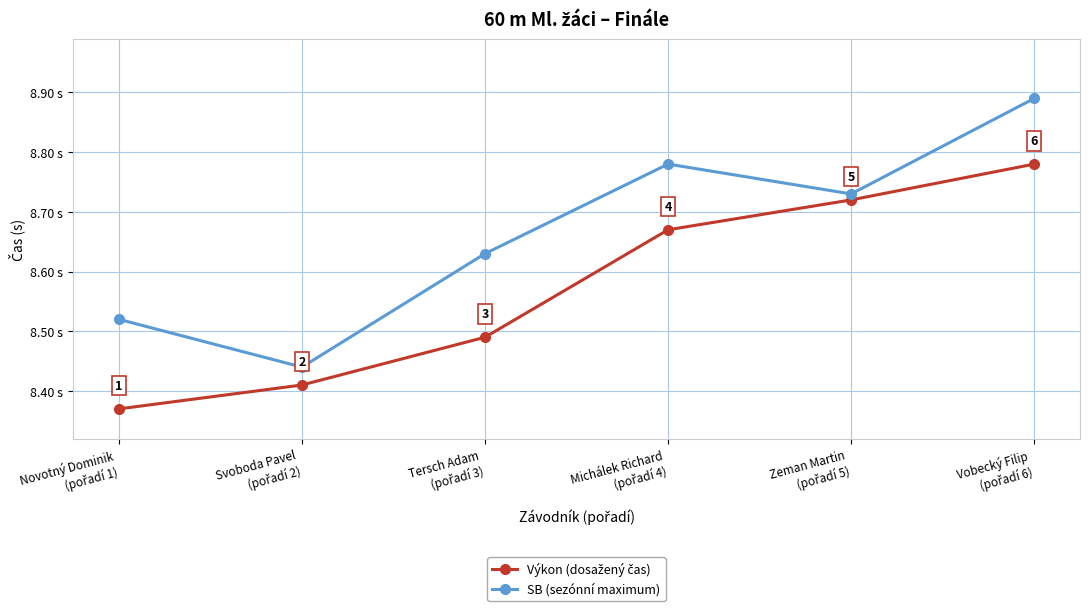

True or false: SB (sezónní maximum) has more than 2 points higher than both neighbors.

False